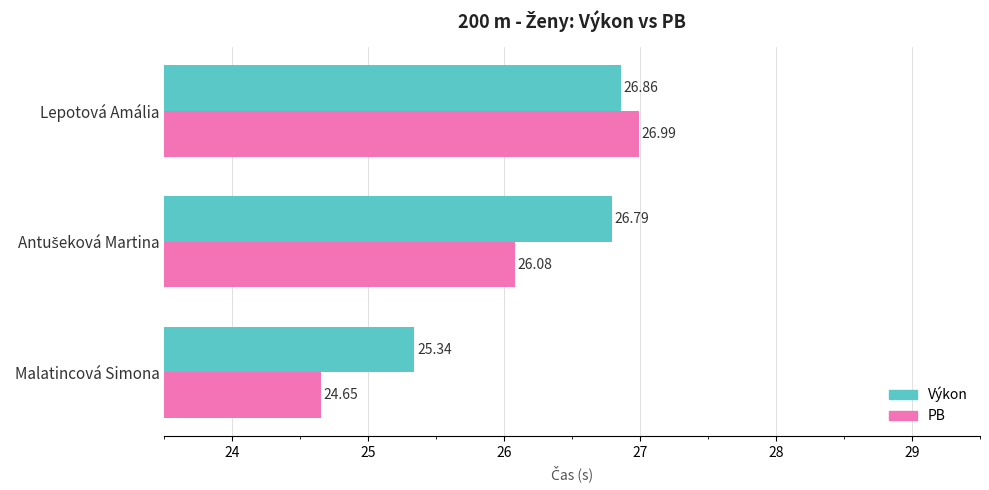

What is the sum of all PB values?

77.7